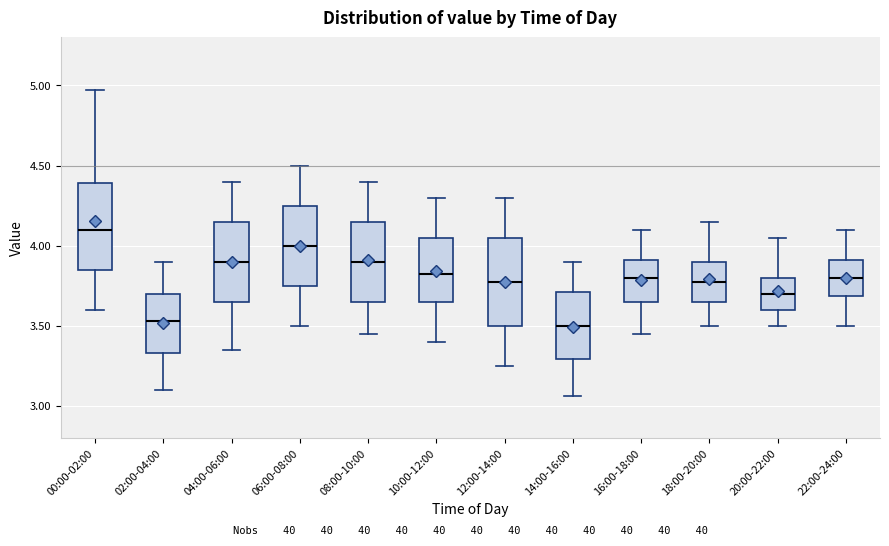

Where does the upper whisker of the box for 12:00-14:00 end on the y-axis? The values are not printed on the chart, so give them approximately, as read against the axis.

4.30